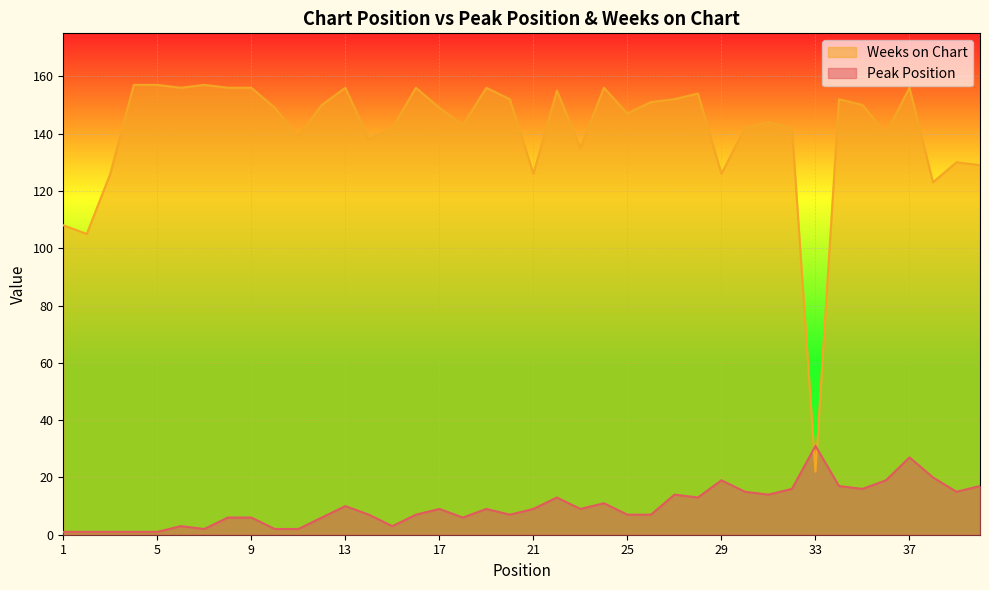

At 29, list the series in order from largest to smallest.

Weeks on Chart, Peak Position